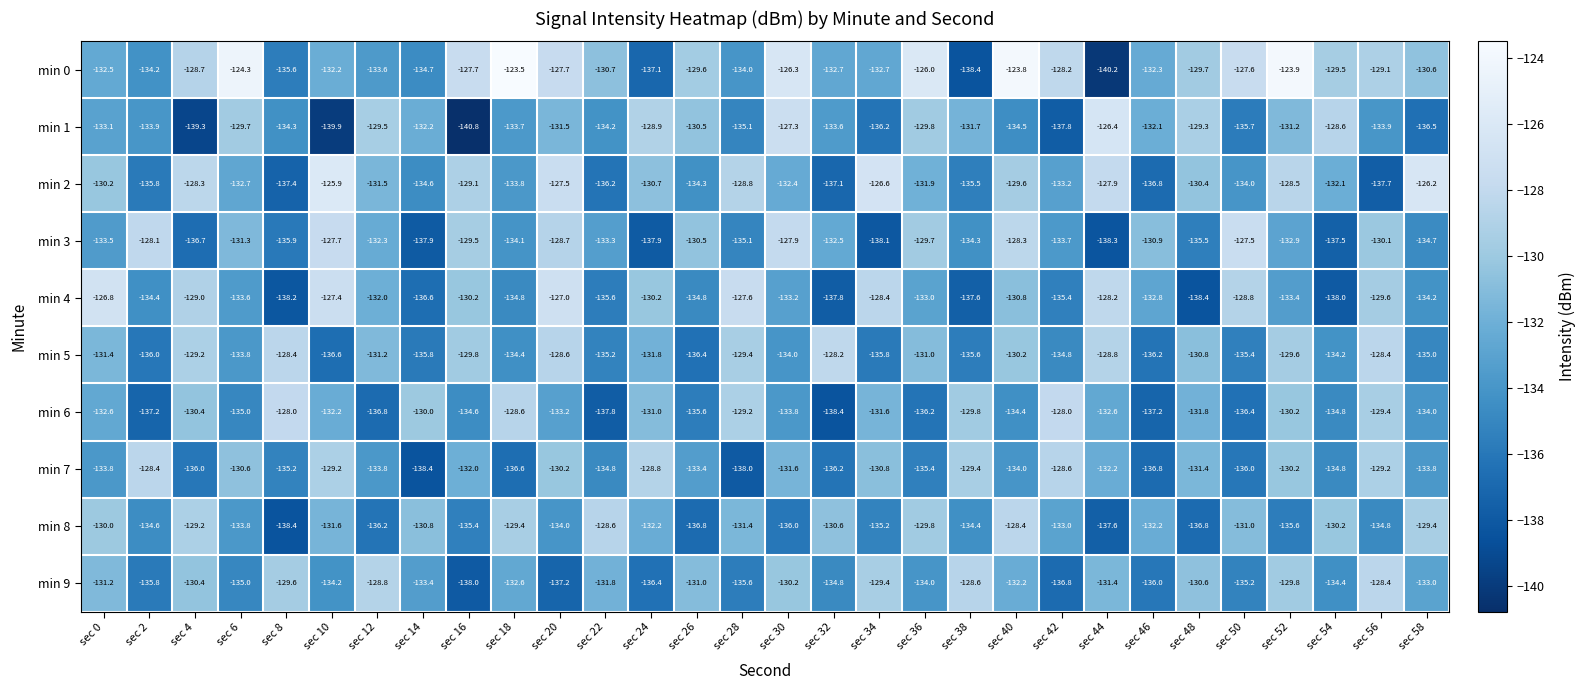

What is the difference between the min 6 values at sec 8 and sec 16?

6.6